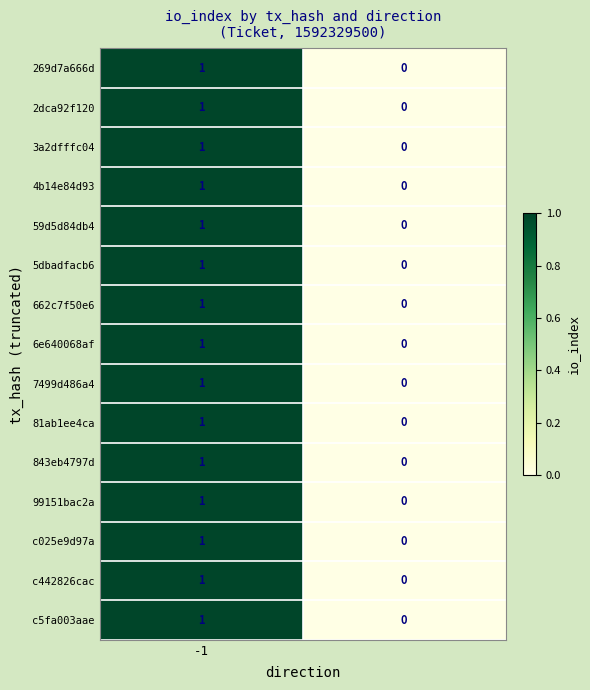

How many values in 59d5d84db4 are above zero?

1